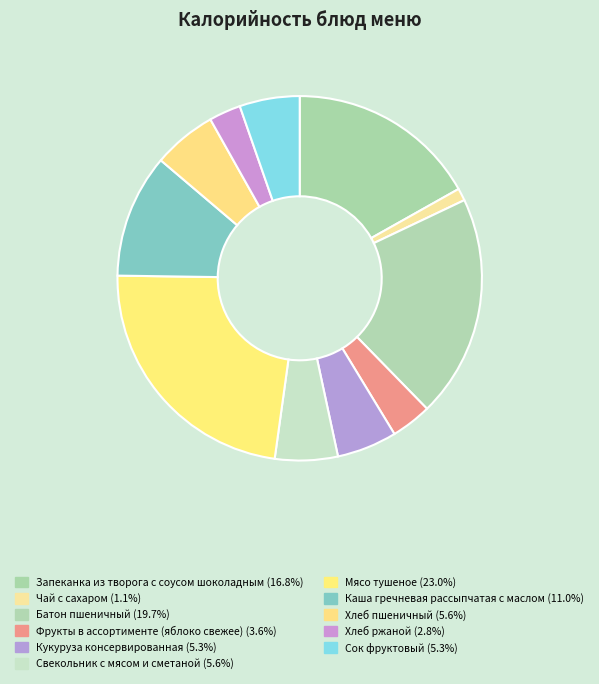

Is it true that Запеканка из творога с соусом шоколадным is 17% of the pie?

True